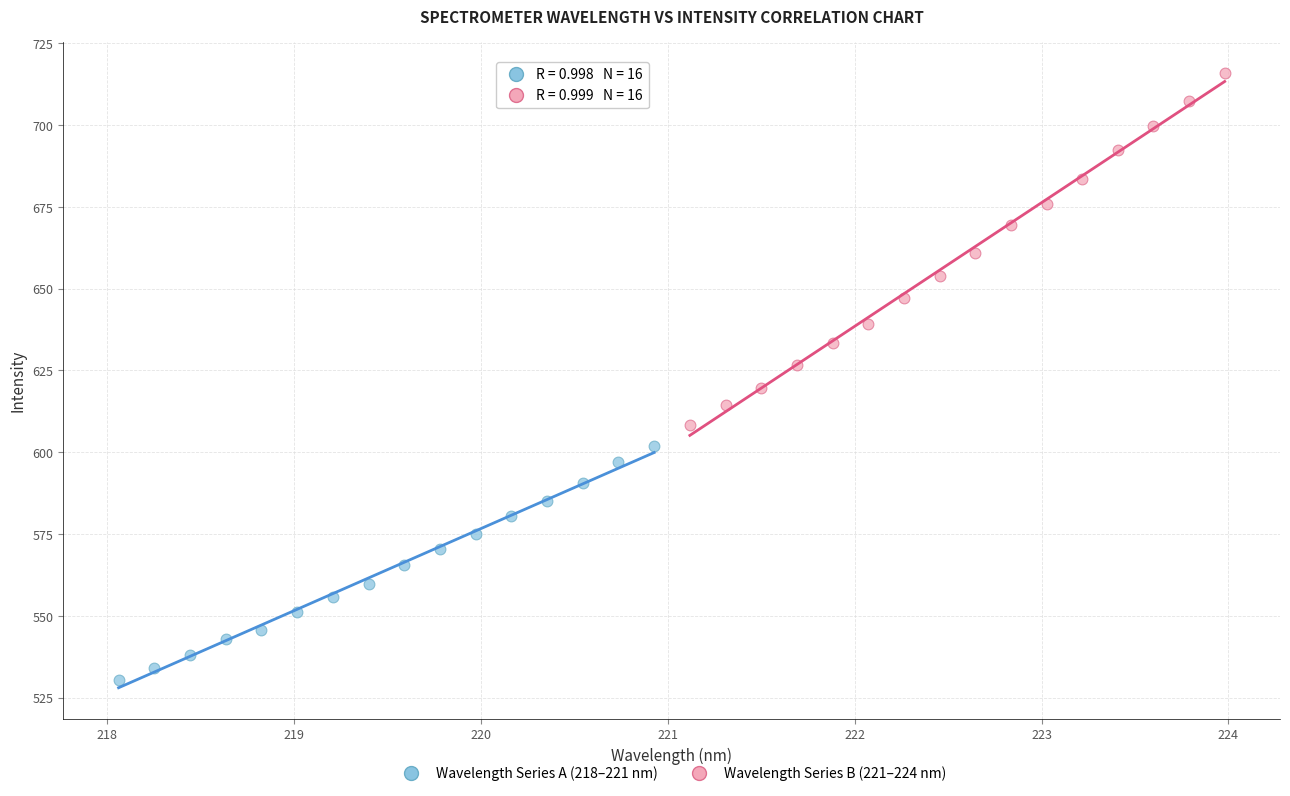

Which series has the largest Y range (max minus min)?

Wavelength Series B (221–224 nm)